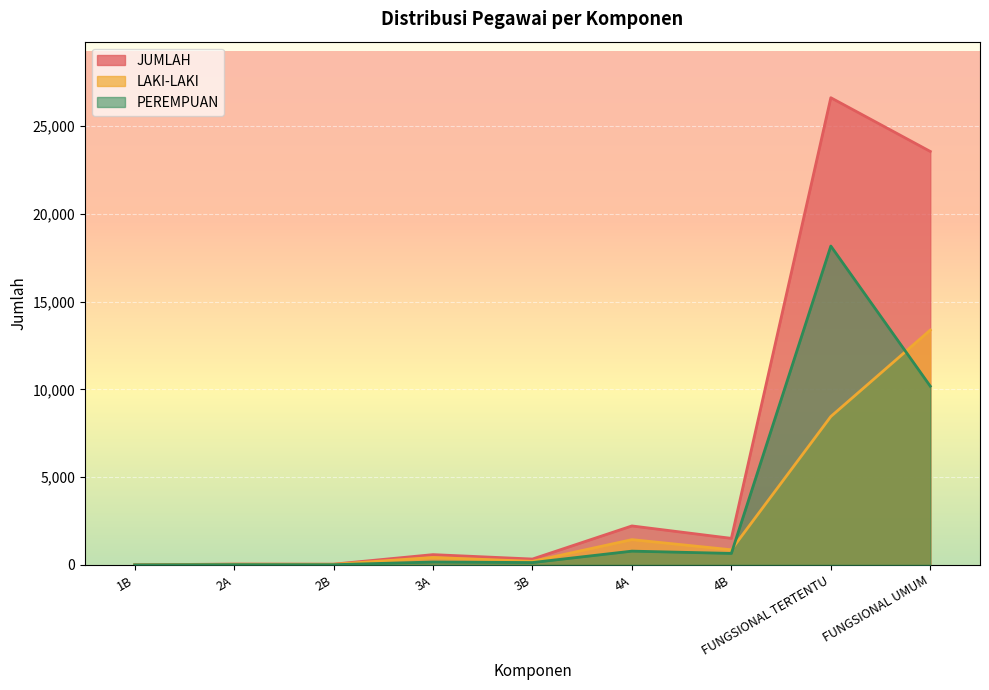

At which label does PEREMPUAN reach its minimum?

1B